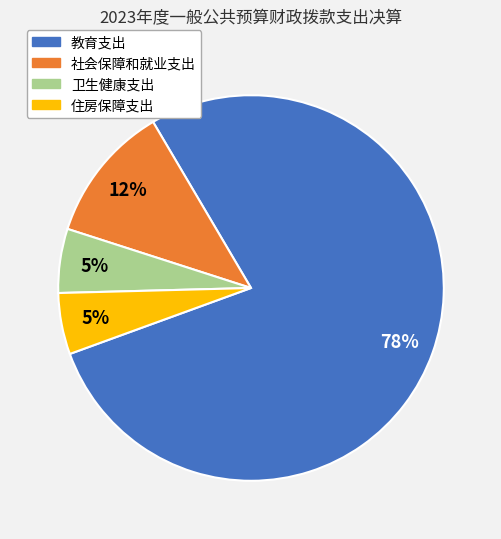

To the nearest percent, what is the combined percentage of 社会保障和就业支出 and 卫生健康支出?

17%